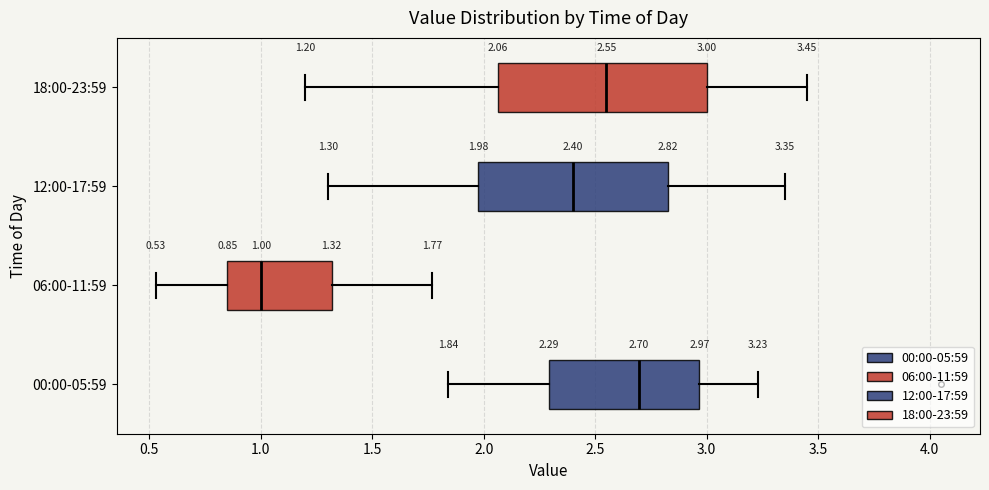

Which box is the widest, from its left edge to its right edge?

18:00-23:59